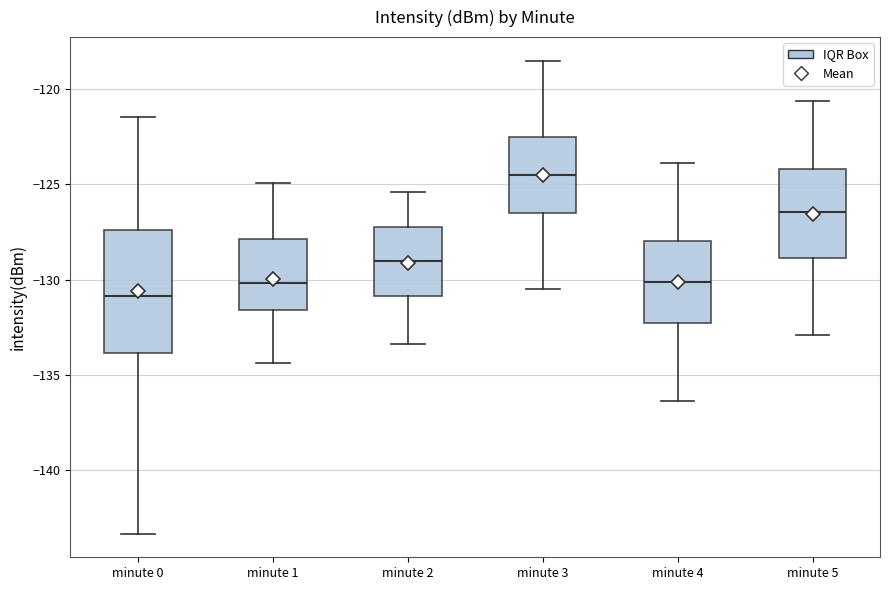

Where does the lower whisker of the box for minute 2 end on the y-axis? The values are not printed on the chart, so give them approximately, as read against the axis.

-133.5